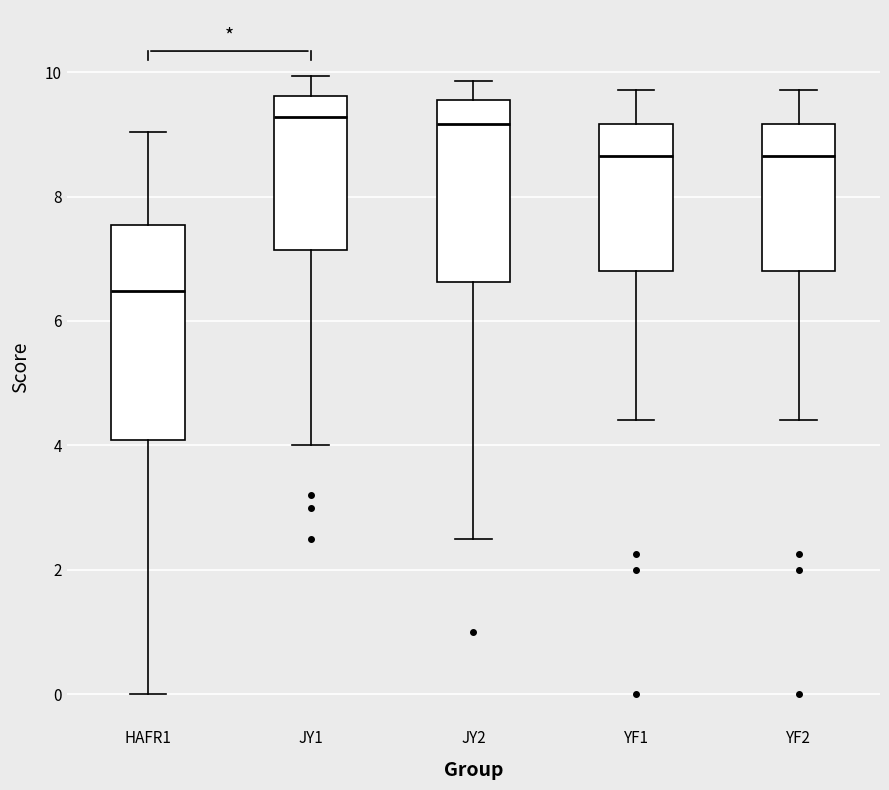

Where does the upper whisker of the box for HAFR1 end on the y-axis? The values are not printed on the chart, so give them approximately, as read against the axis.

9.0